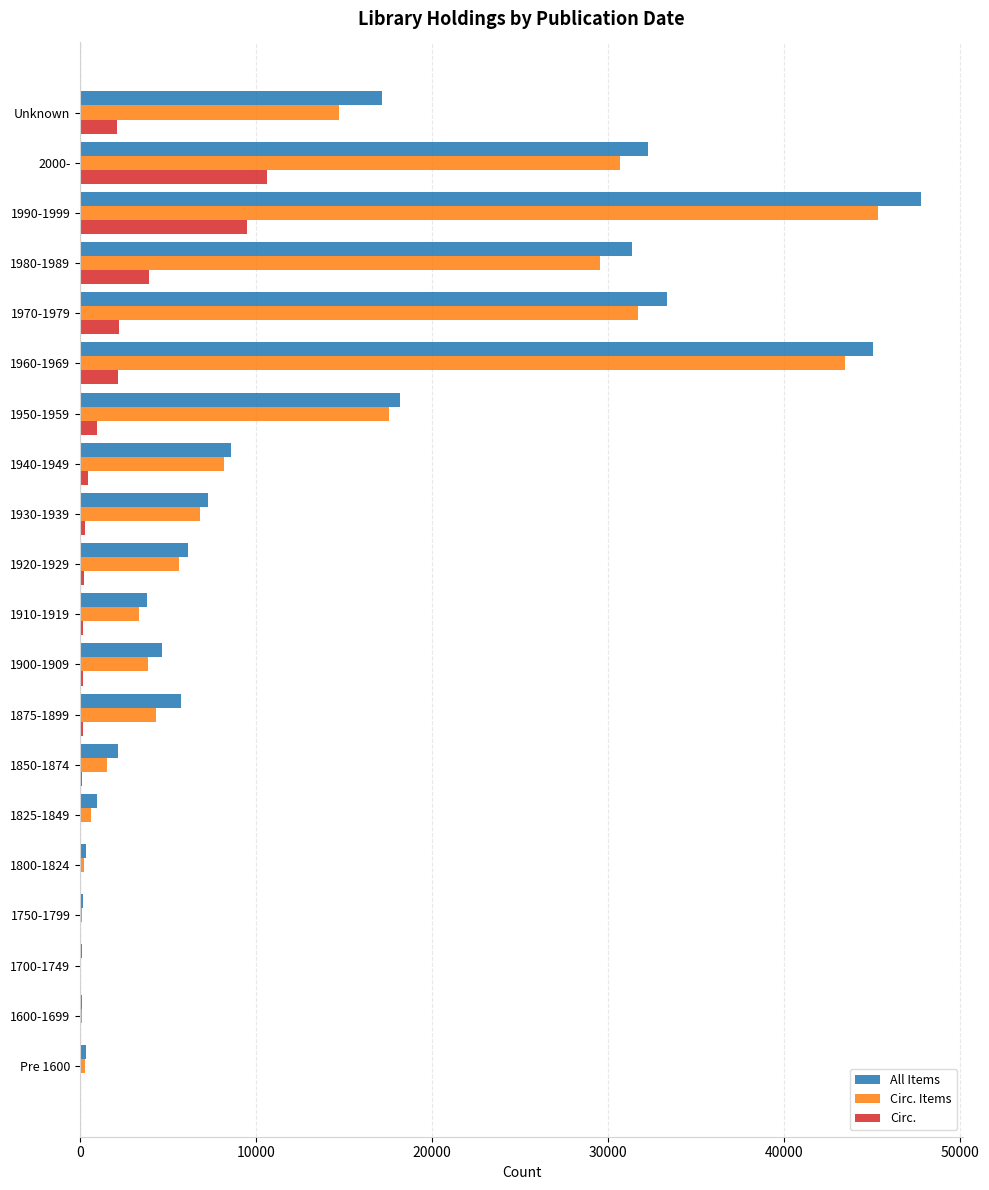

Between Pre 1600 and 1920-1929, which series saw the biggest shift?

All Items